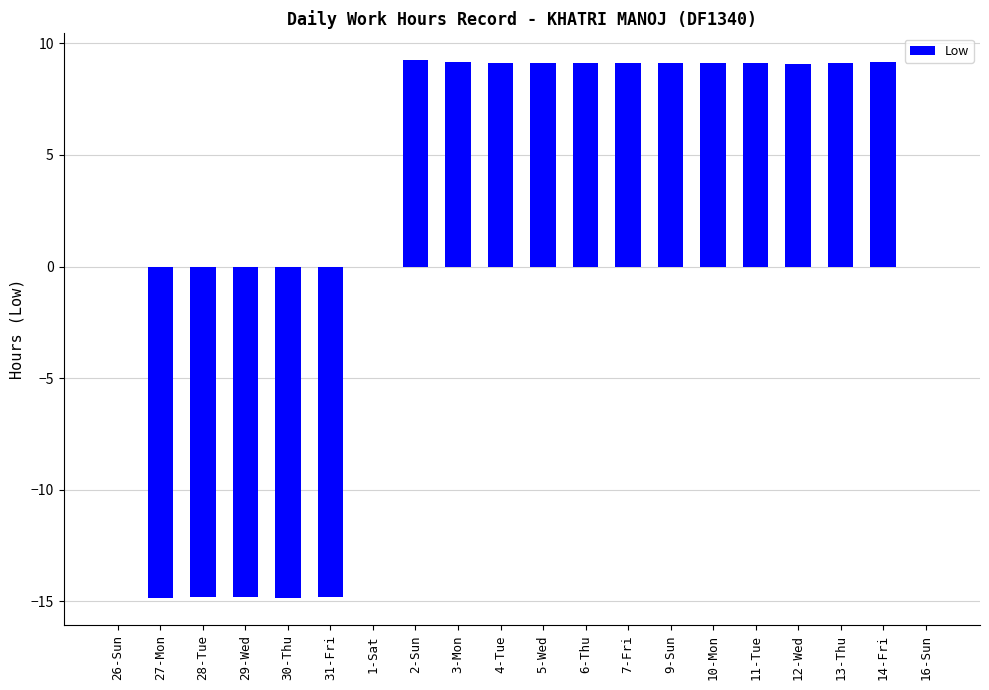

Count the number of categories in the chart.

20